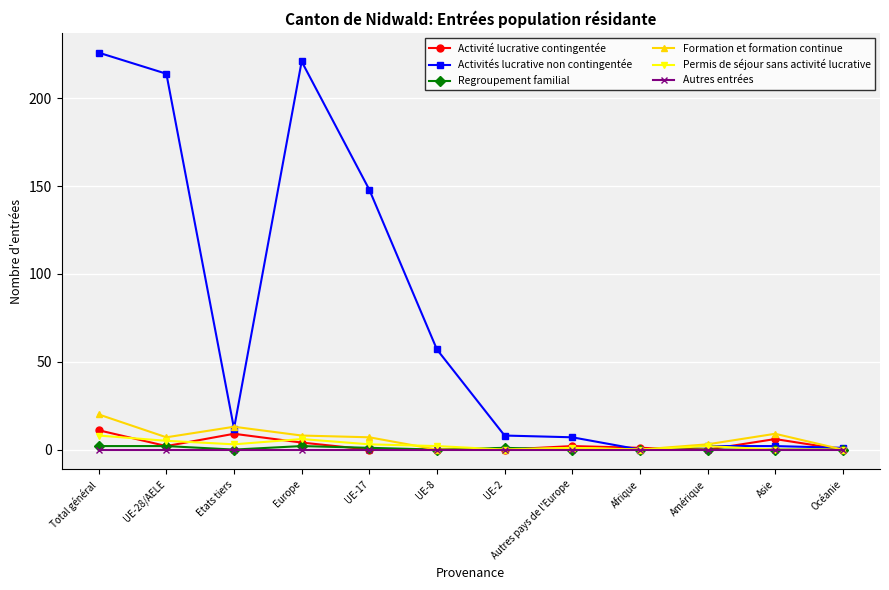

Reading left to right, transcribe all the data shown in this chart.

Activité lucrative contingentée: 11	2	9	4	0	0	0	2	1	0	6	0
Activités lucrative non contingentée: 226	214	12	221	148	57	8	7	0	2	2	1
Regroupement familial: 2	2	0	2	1	0	1	0	0	0	0	0
Formation et formation continue: 20	7	13	8	7	0	0	1	0	3	9	0
Permis de séjour sans activité lucrative: 8	5	3	6	3	2	0	1	0	2	0	0
Autres entrées: 0	0	0	0	0	0	0	0	0	0	0	0